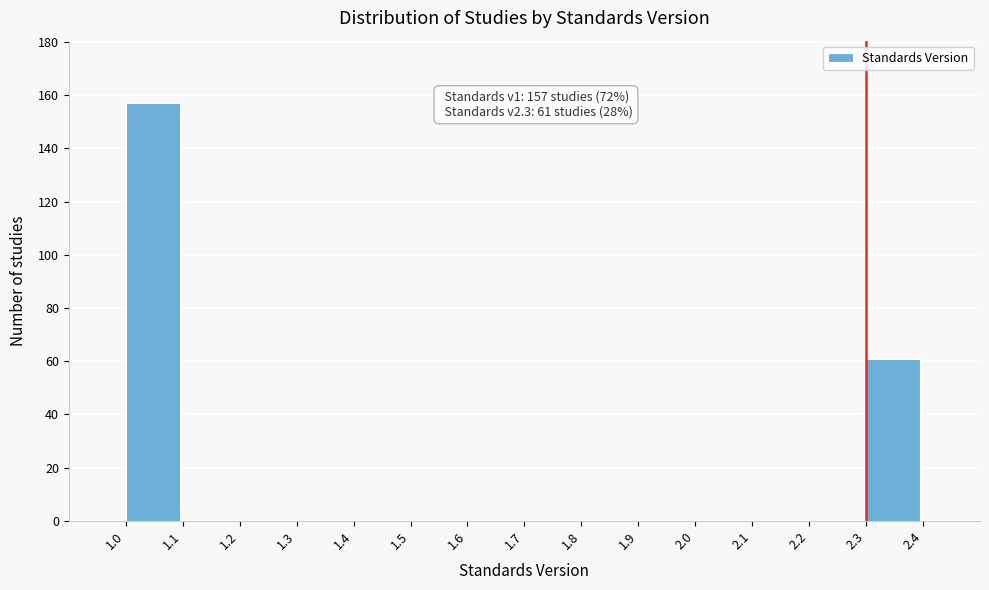

Over which range of the x-axis is the bar tallest?

1.0 to 1.1